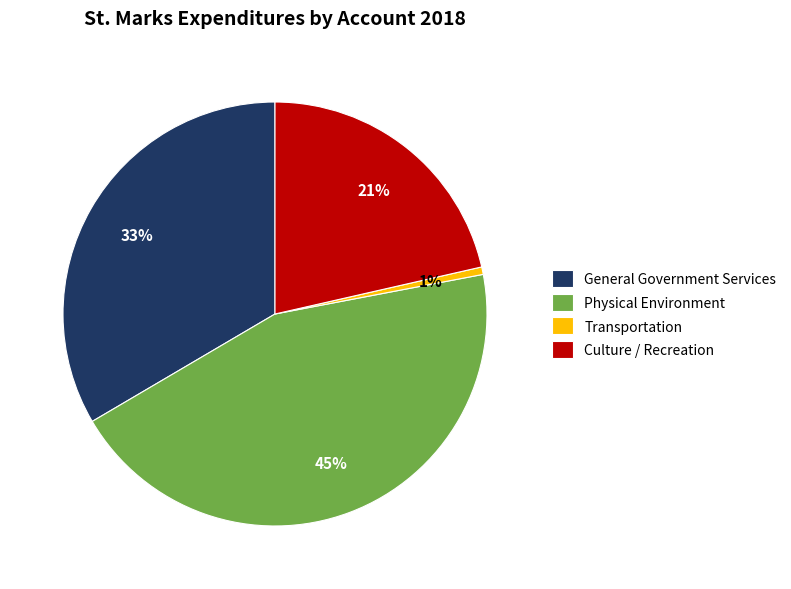

Rank the categories by value from lowest to highest.

Transportation, Culture / Recreation, General Government Services, Physical Environment